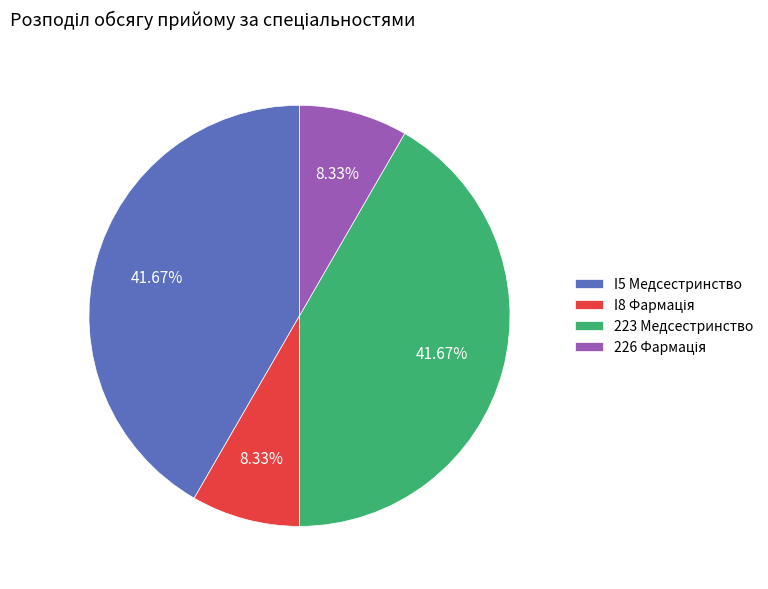

Does any single category account for the majority?

No